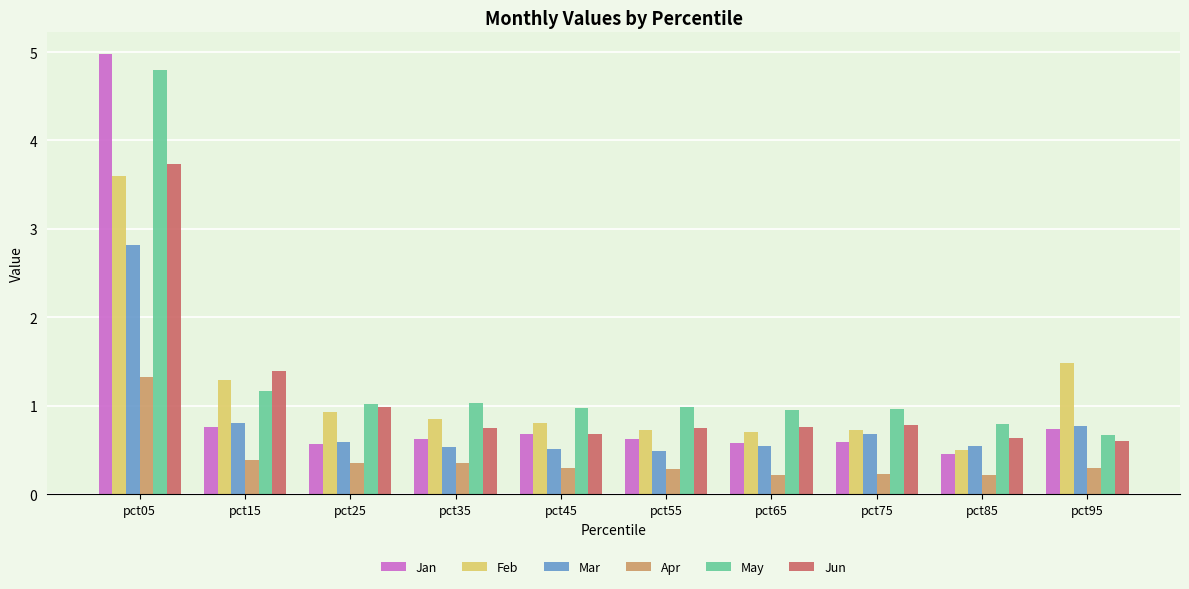

What is the difference between the maximum and minimum values in the Mar series?

2.3